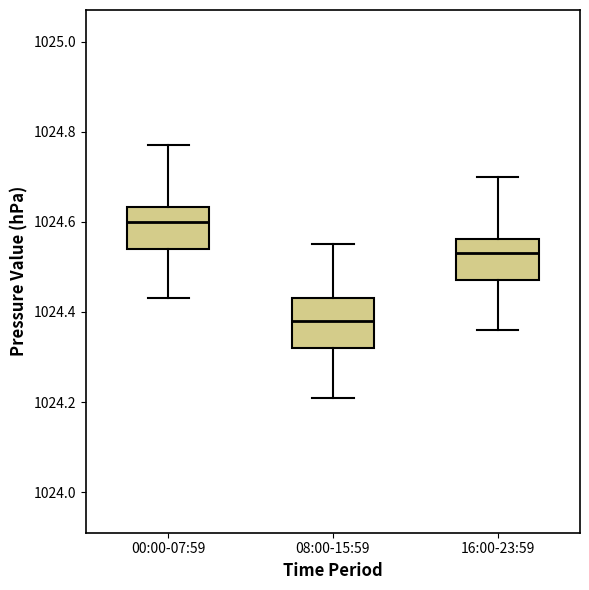

Reading left to right, transcribe this box plot: for each box, give where its median line is, the range the box spans, and where its two whiskers end, as read against the y-axis. The values are not printed on the chart, so give them approximately, as read against the axis.

00:00-07:59: median 1024.60, box 1024.54 to 1024.64, whiskers 1024.44 to 1024.78
08:00-15:59: median 1024.38, box 1024.32 to 1024.44, whiskers 1024.22 to 1024.56
16:00-23:59: median 1024.54, box 1024.48 to 1024.56, whiskers 1024.36 to 1024.70